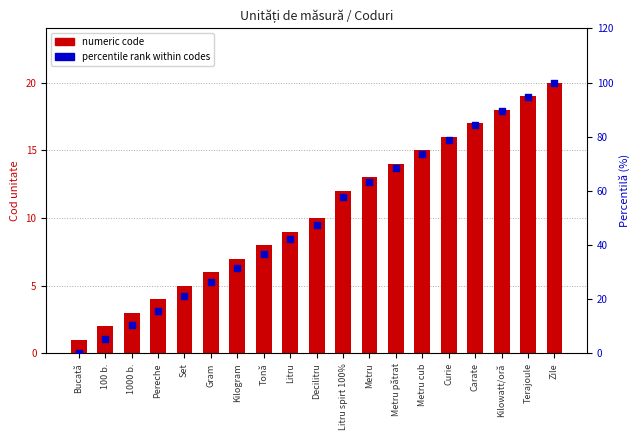

What is the total value across all series at Set?

26.1